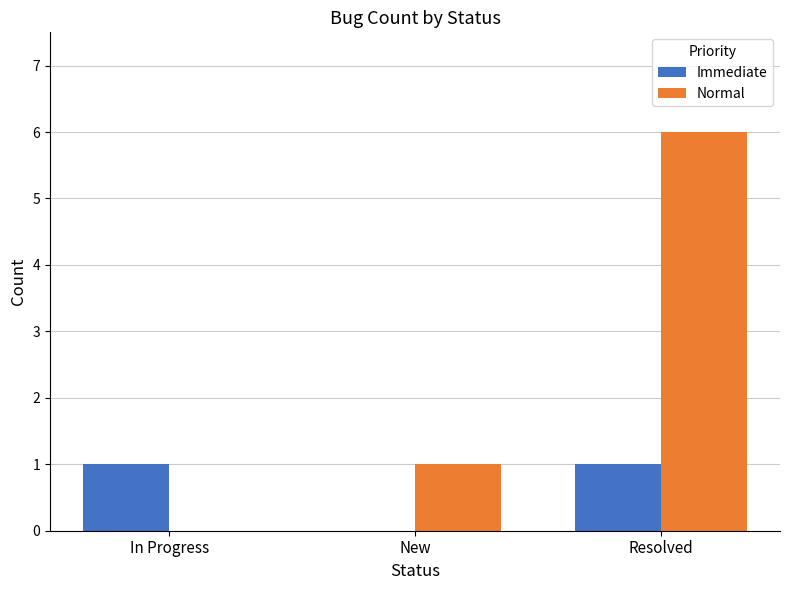

How many values in Normal are above zero?

2